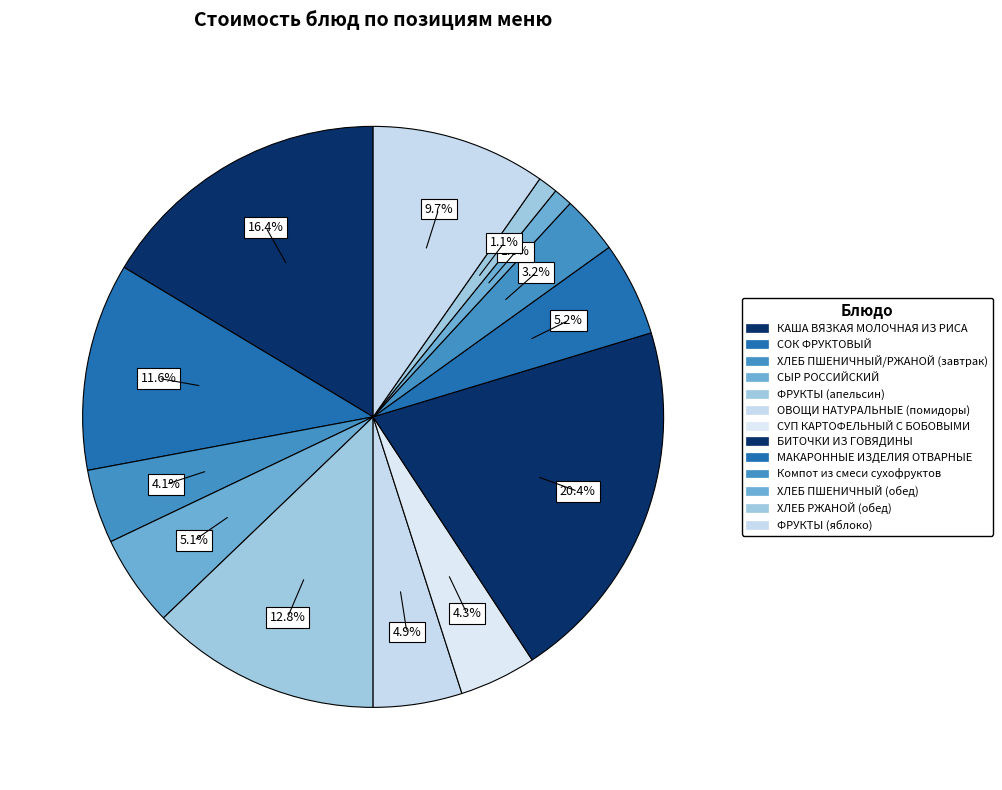

To the nearest percent, what portion does ОВОЩИ НАТУРАЛЬНЫЕ (помидоры) represent?

5%